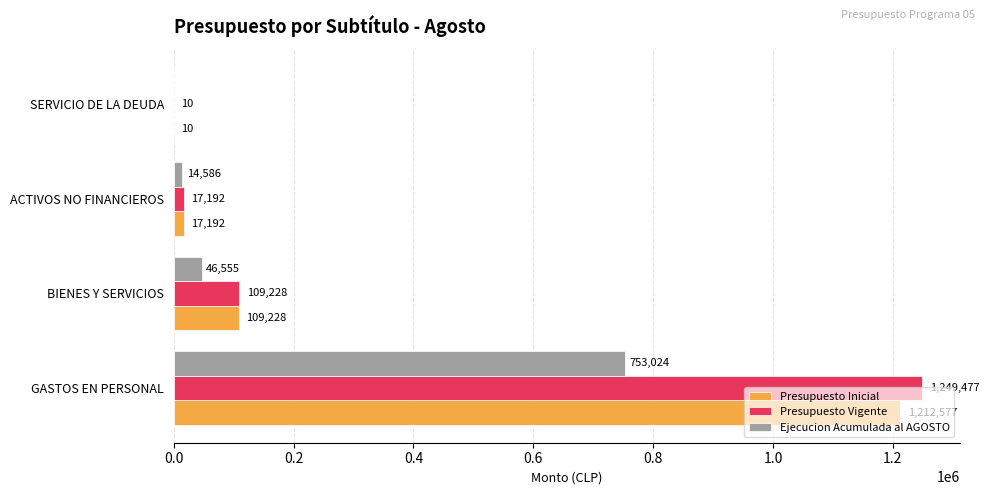

What is the total value across all series at GASTOS EN PERSONAL?

3215078